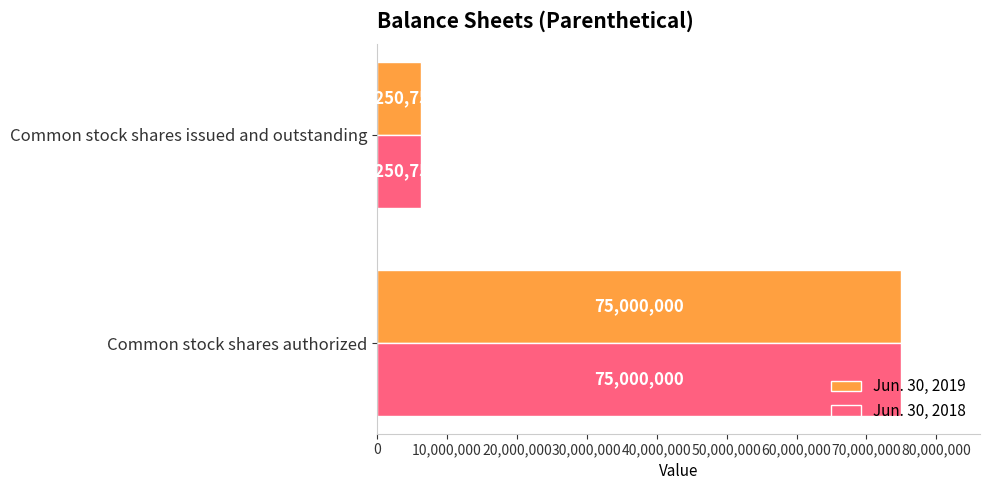

The value of Jun. 30, 2019 at Common stock shares authorized is 75000000. True or false?

True